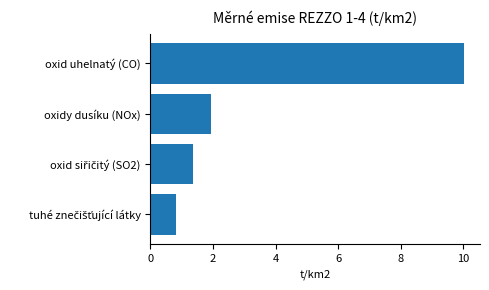

The value at oxidy dusíku (NOx) is 1.9. True or false?

True